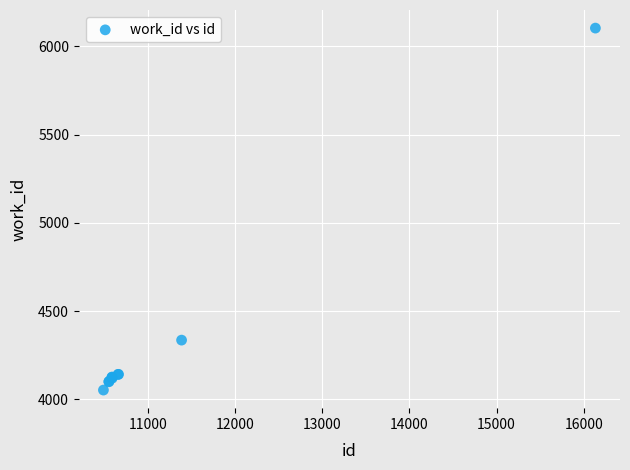

What Y value in the scatter plot is closest to 5077?

4335